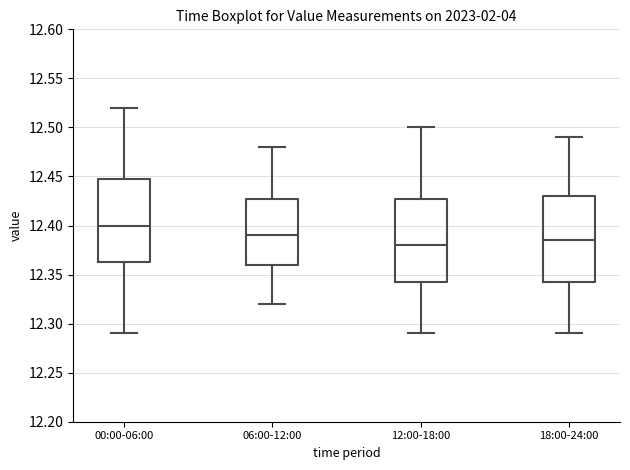

Which box's median line is the lowest?

12:00-18:00